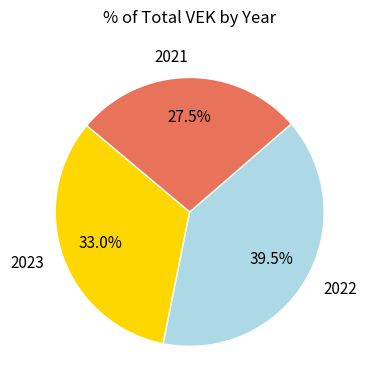

Is there a majority slice in this chart?

No